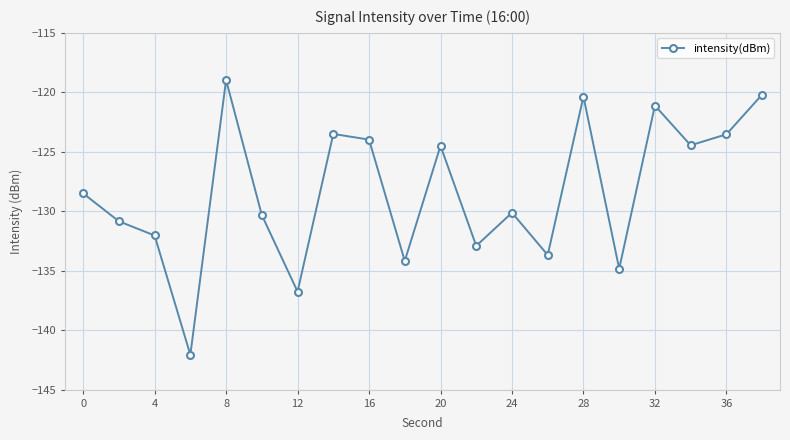

What is the difference between the maximum and second lowest values?

17.8